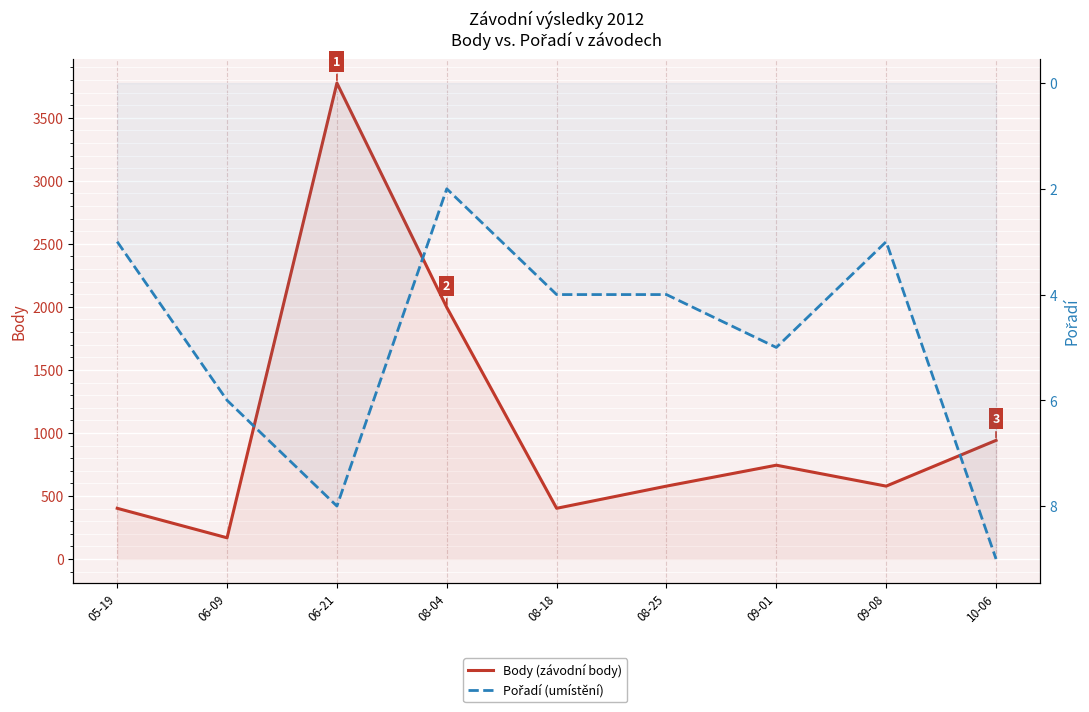

Rank the series by their average value, from lowest to highest.

Pořadí (umístění), Body (závodní body)